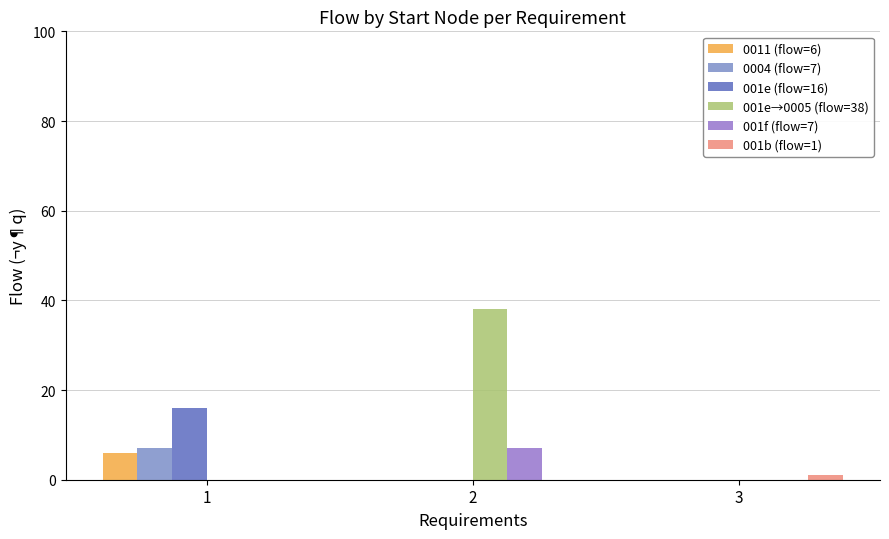

What is the difference between the highest and lowest values at 2?

38